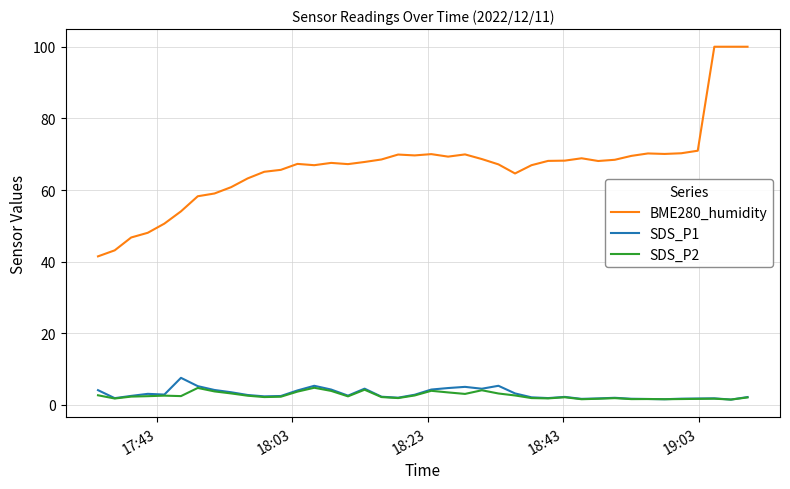

Does the chart have visible grid lines?

Yes